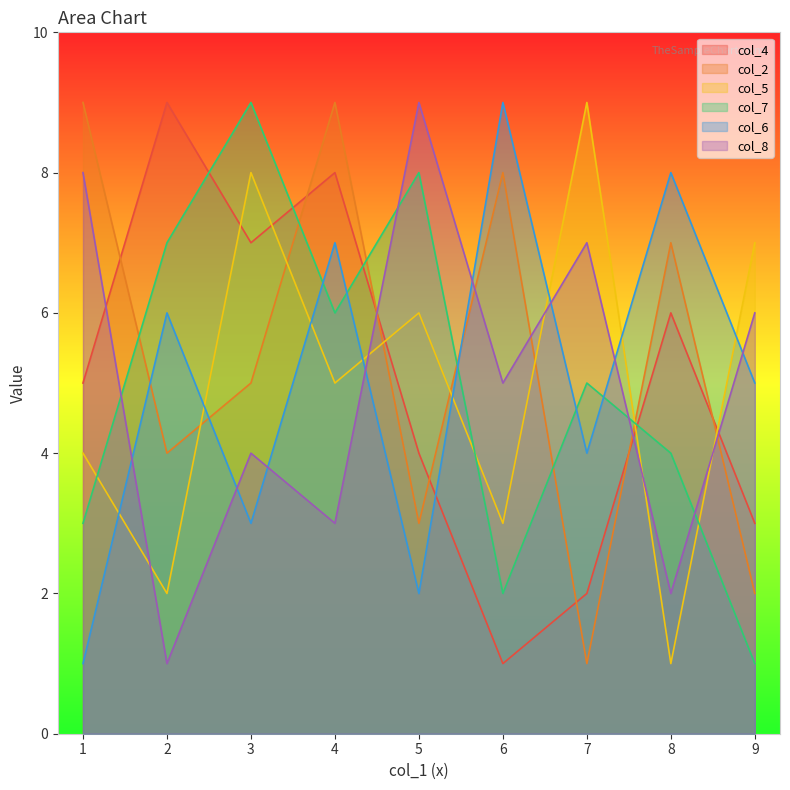

What is the difference between the second highest and minimum values in the col_8 series?

7